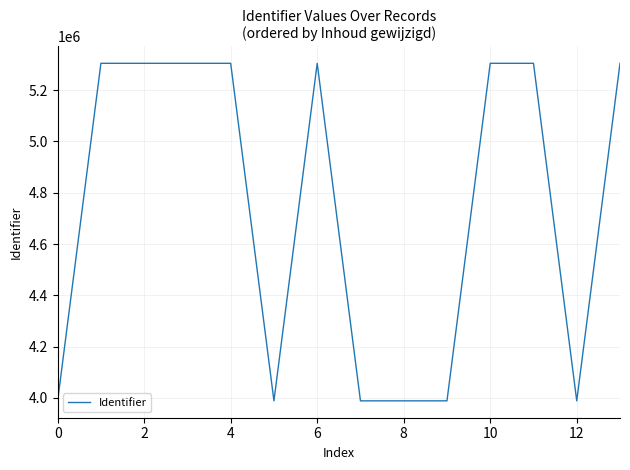

What is the difference between the maximum and minimum values?

1316256